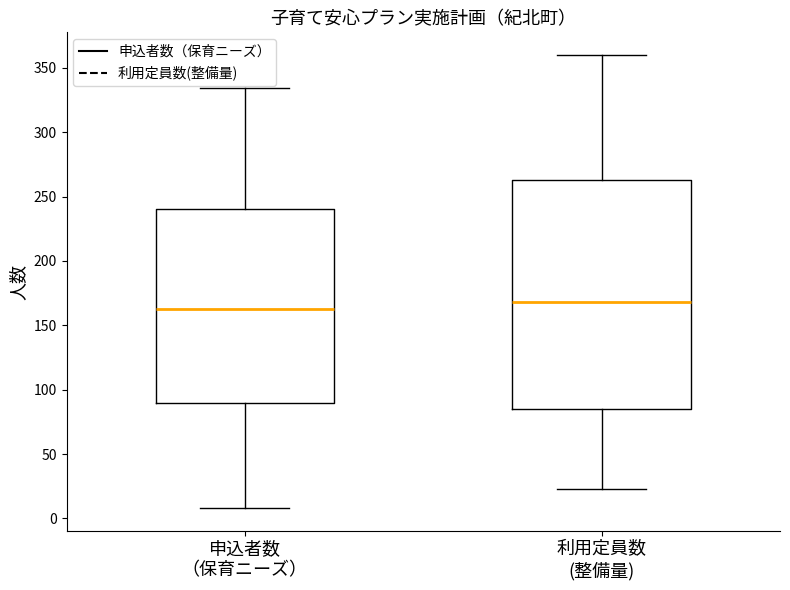

Which box has the highest median line?

利用定員数 (整備量)